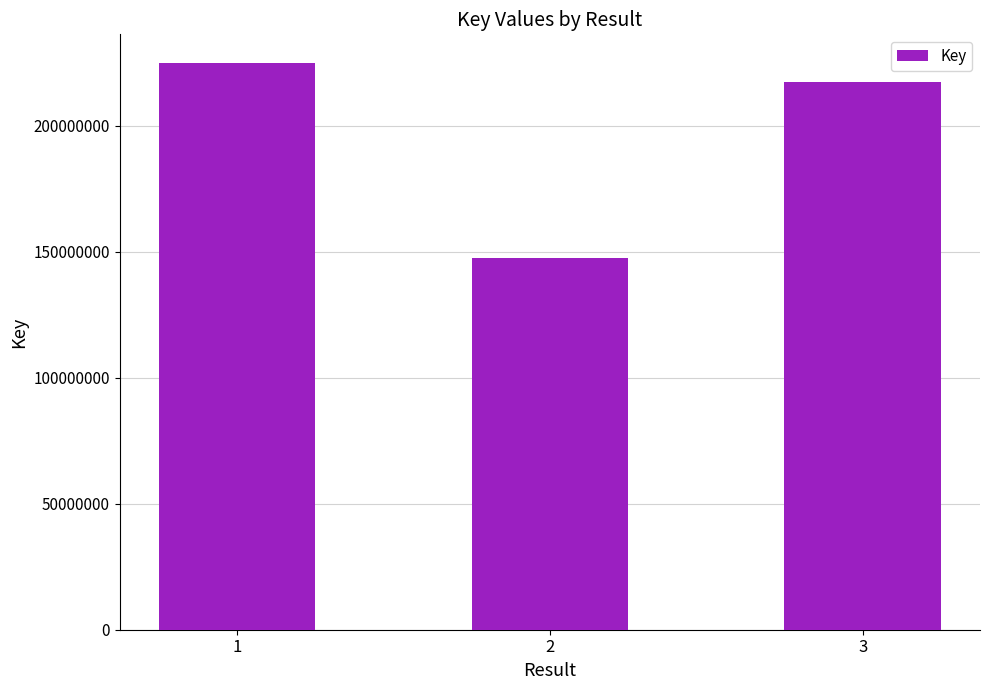

What is the change in value from 2 to 3?

+69543620